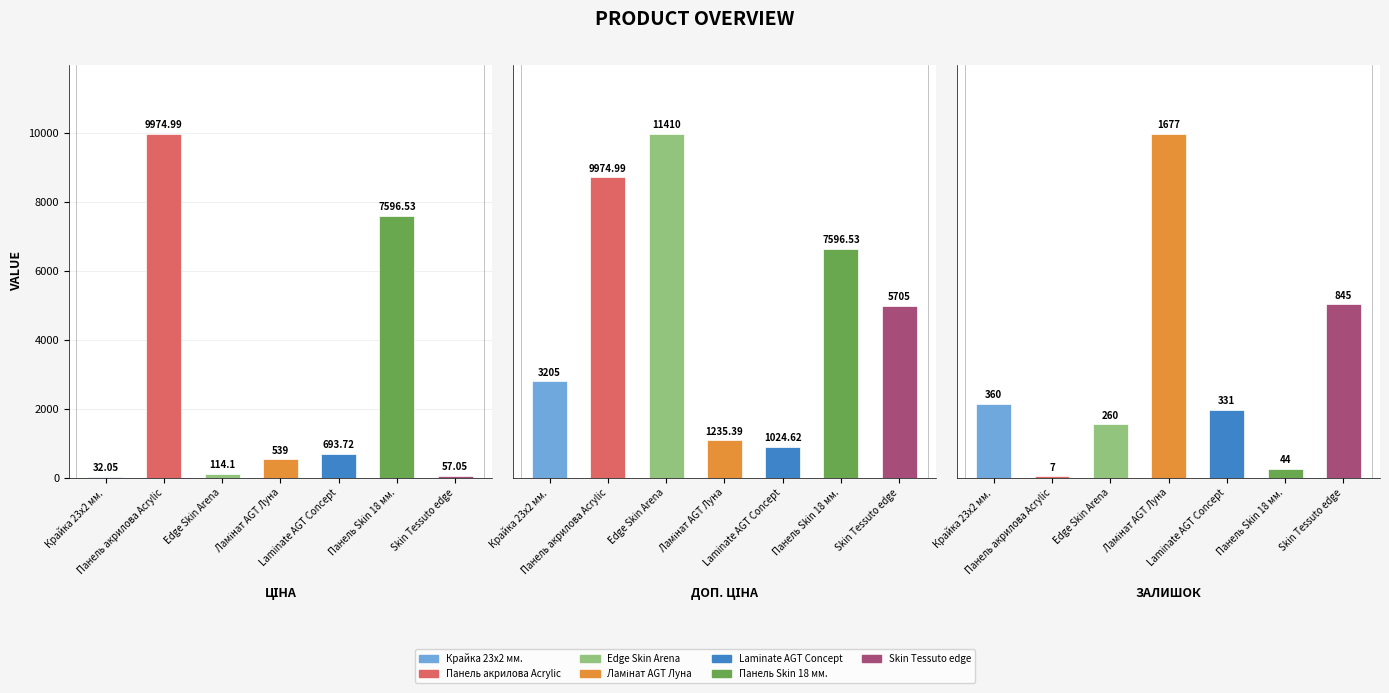

Is it true that Ціна equals 57.0 at Skin Tessuto edge?

True